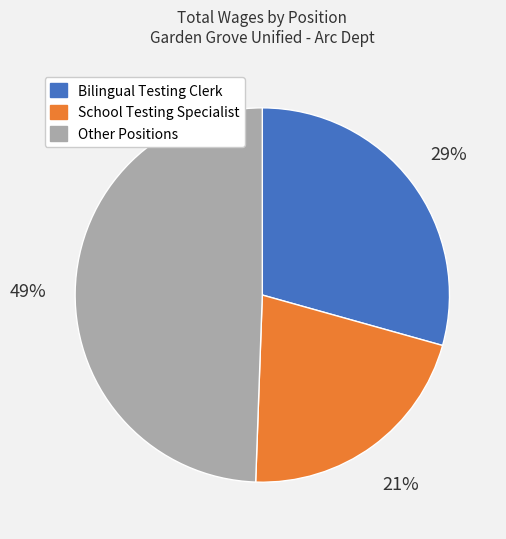

To the nearest percent, what is the average slice percentage?

33%